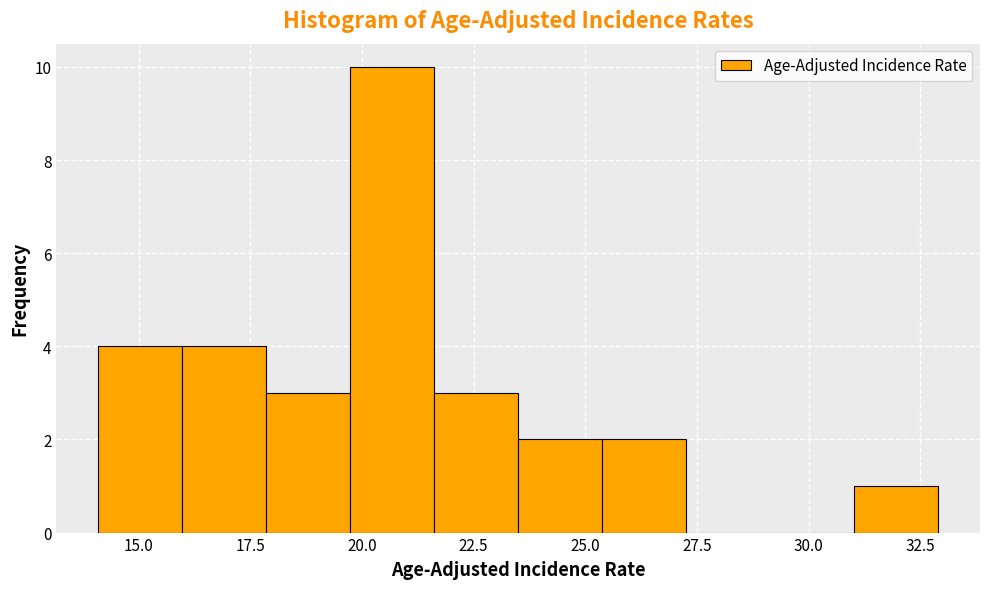

Around what value on the x-axis is the tallest bar? Give the approximate position of its centre, as read against the axis.

20.5